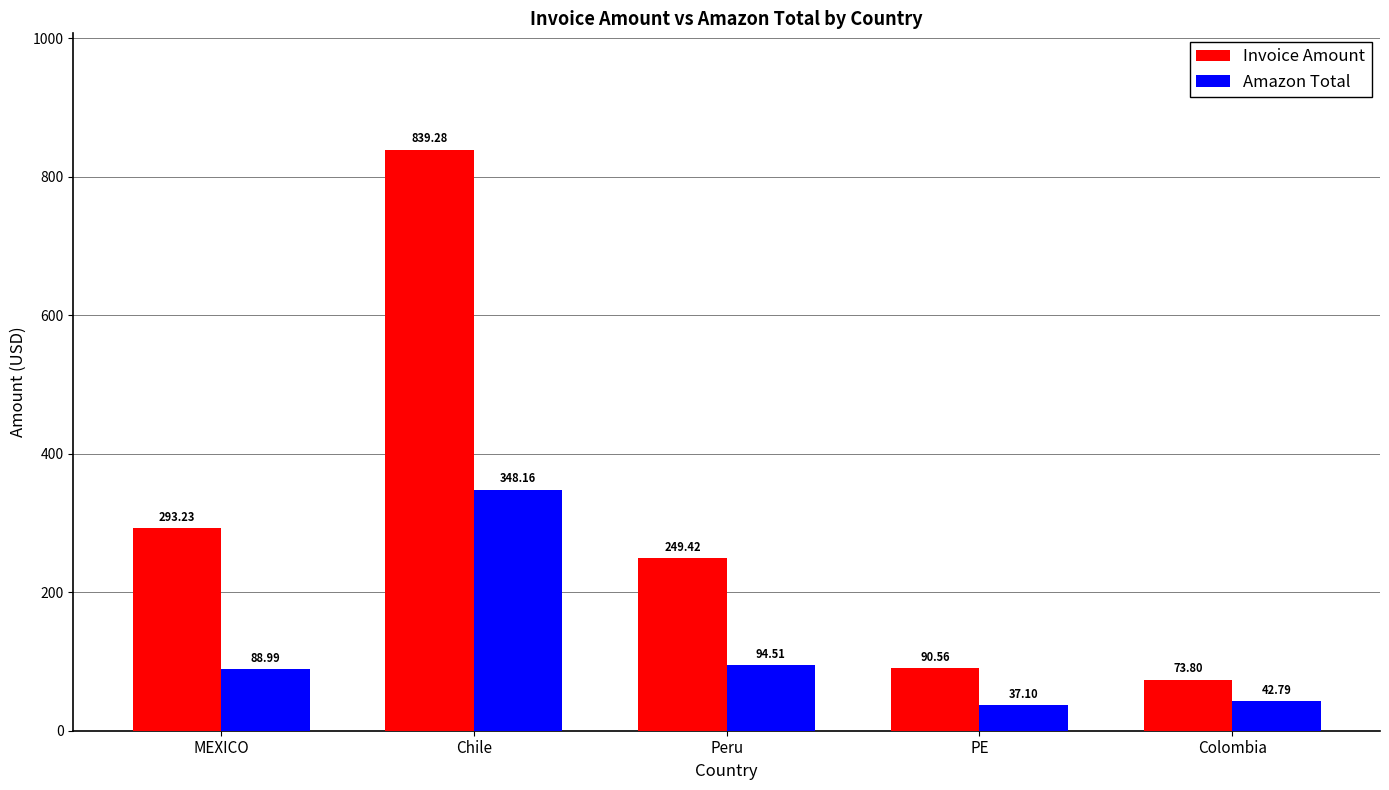

What is the difference between the maximum and minimum values in the Invoice Amount series?

765.5